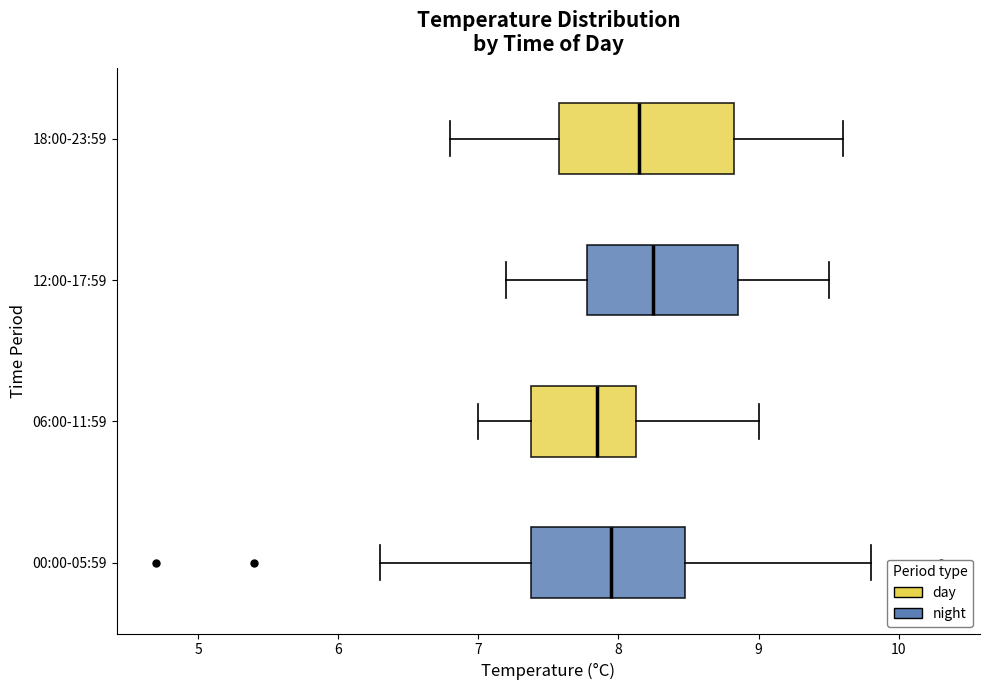

Reading bottom to top, transcribe this box plot: for each box, give where its median line is, the range the box spans, and where its two whiskers end, as read against the x-axis. The values are not printed on the chart, so give them approximately, as read against the axis.

00:00-05:59: median 8.0, box 7.4 to 8.5, whiskers 6.3 to 9.8
06:00-11:59: median 7.9, box 7.4 to 8.1, whiskers 7.0 to 9.0
12:00-17:59: median 8.3, box 7.8 to 8.9, whiskers 7.2 to 9.5
18:00-23:59: median 8.2, box 7.6 to 8.8, whiskers 6.8 to 9.6